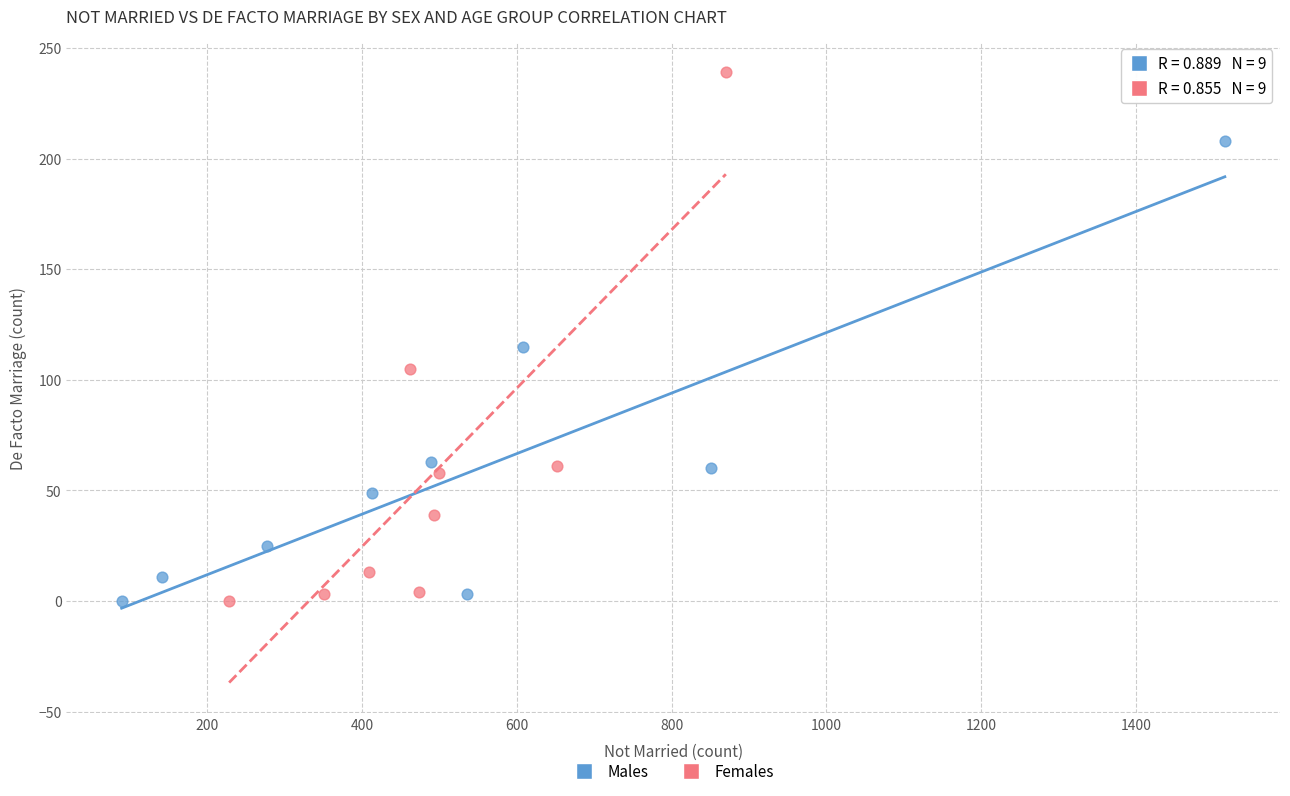

Which series has the widest spread of Y values?

Females